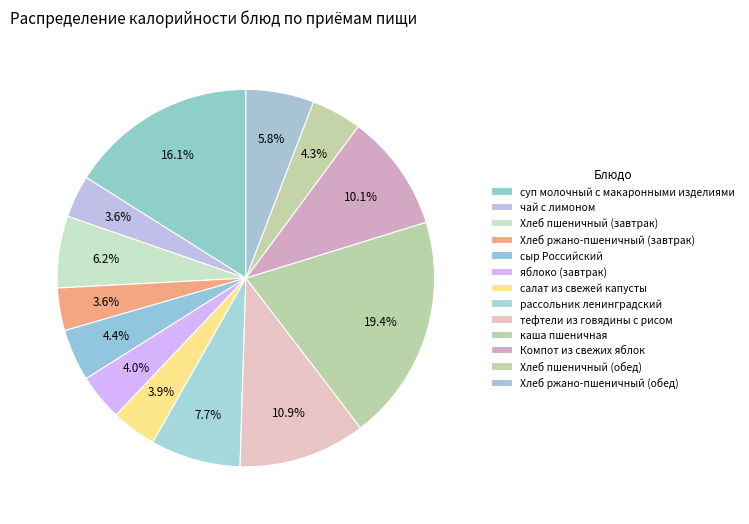

Rank the categories by value from highest to lowest.

каша пшеничная, суп молочный с макаронными изделиями, тефтели из говядины с рисом, Компот из свежих яблок, рассольник ленинградский, Хлеб пшеничный (завтрак), Хлеб ржано-пшеничный (обед), сыр Российский, Хлеб пшеничный (обед), яблоко (завтрак), салат из свежей капусты, Хлеб ржано-пшеничный (завтрак), чай с лимоном